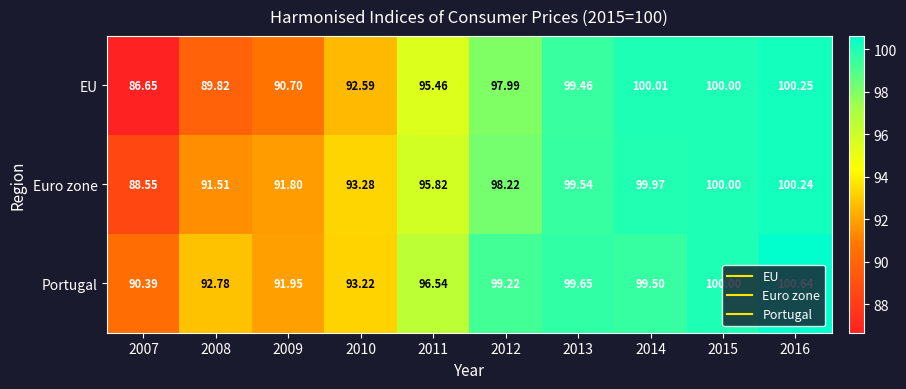

Between 2008 and 2016, which series saw the biggest shift?

EU